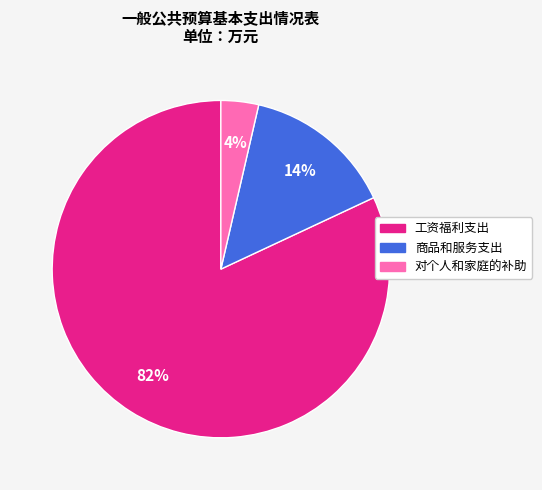

Rank the categories by value from lowest to highest.

对个人和家庭的补助, 商品和服务支出, 工资福利支出